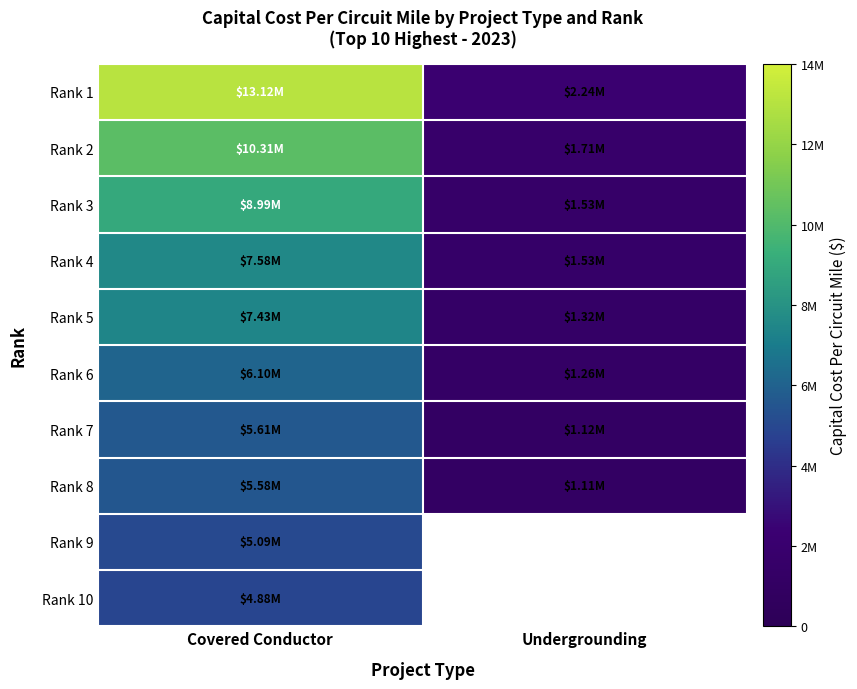

List the labels in order of Rank 10 value, largest first.

Covered Conductor, Undergrounding